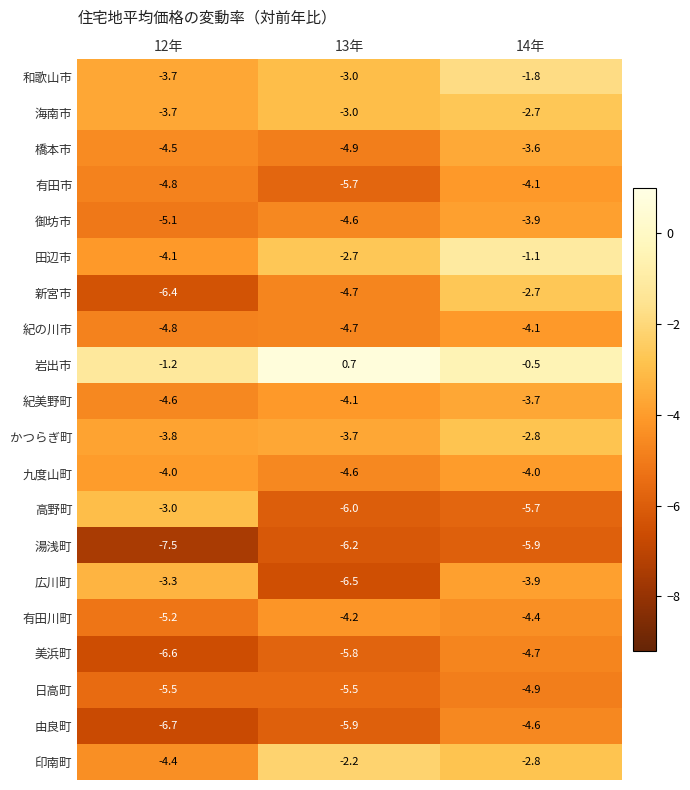

Where does the 新宮市 series first go above -4?

14年